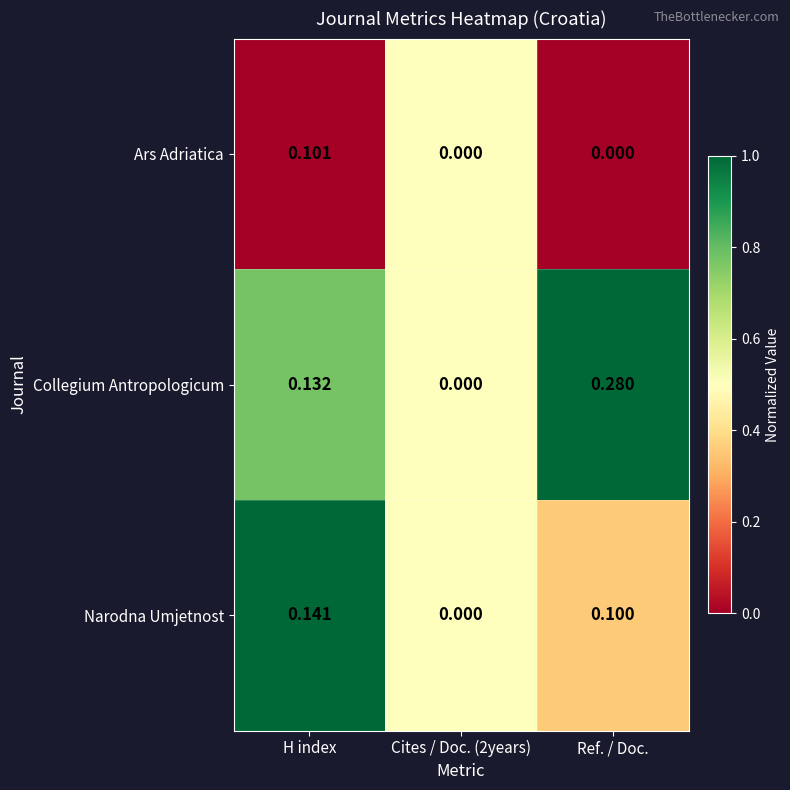

Which series has the widest spread of values?

Collegium Antropologicum